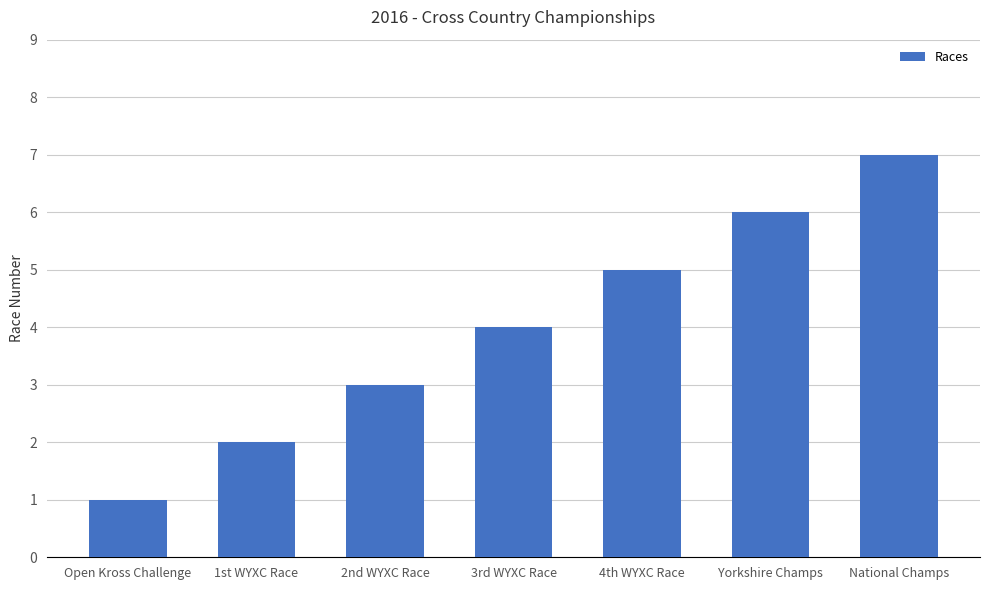

Reading left to right, list all the values displayed in this chart.

1	2	3	4	5	6	7